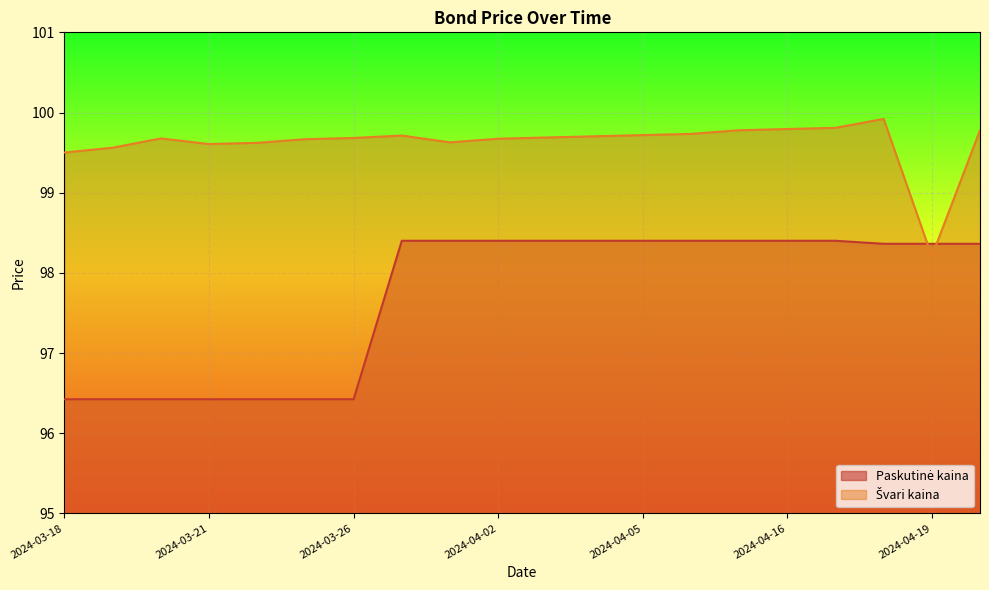

How many interior local valleys does the Švari kaina series have?

3